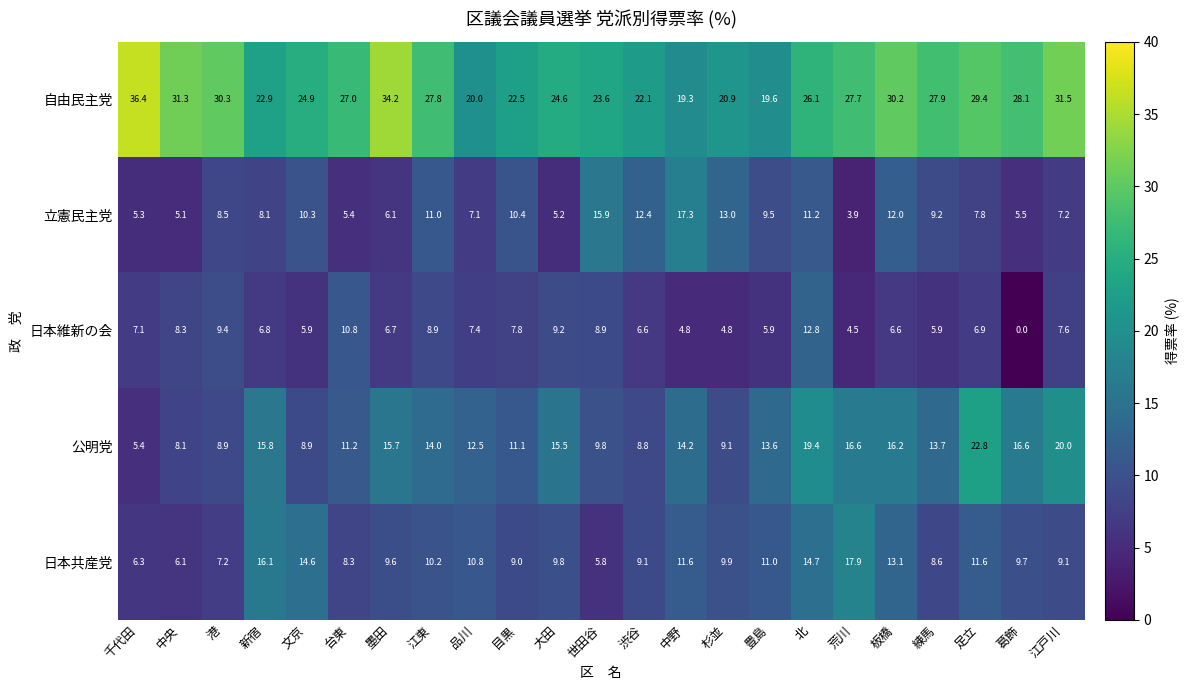

Which series has the largest total across all categories?

自由民主党